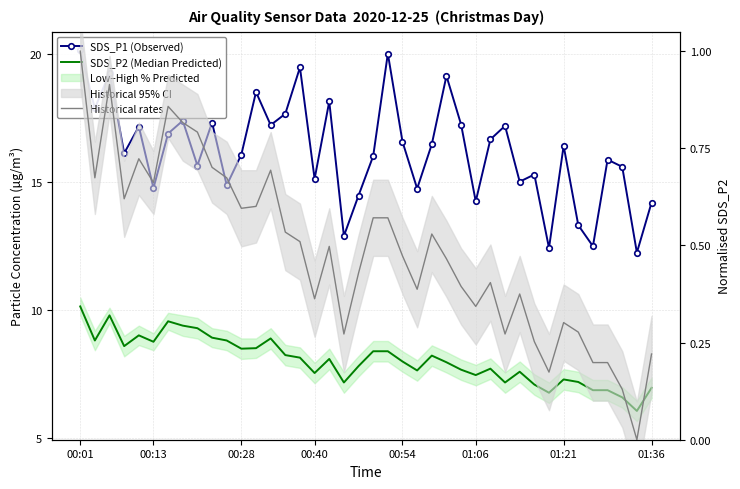

What is the total value across all series at 01:36?

21.4